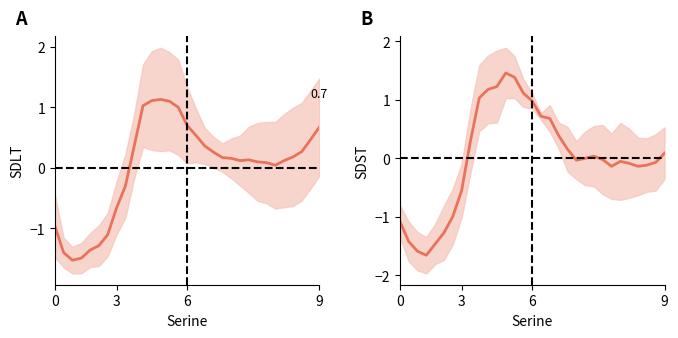

What is the difference between the second highest and minimum values in the Master's (mean) series?

3.0